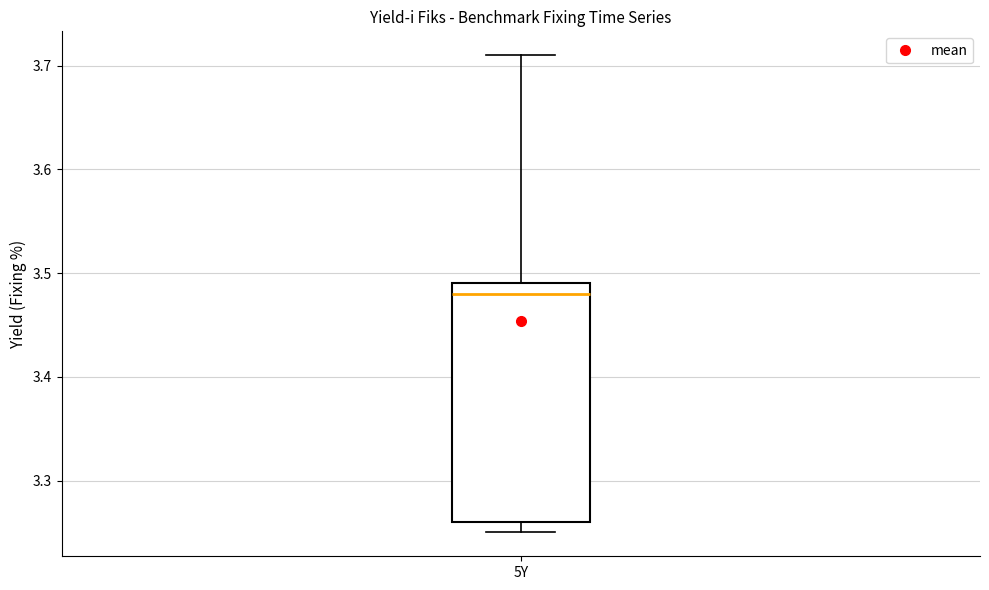

Read this box plot against the y-axis: the position of the median line, the range covered by the box, and the ends of both whiskers. The values are not printed on the chart, so give them approximately, as read against the axis.

median 3.48, box 3.26 to 3.49, whiskers 3.25 to 3.71